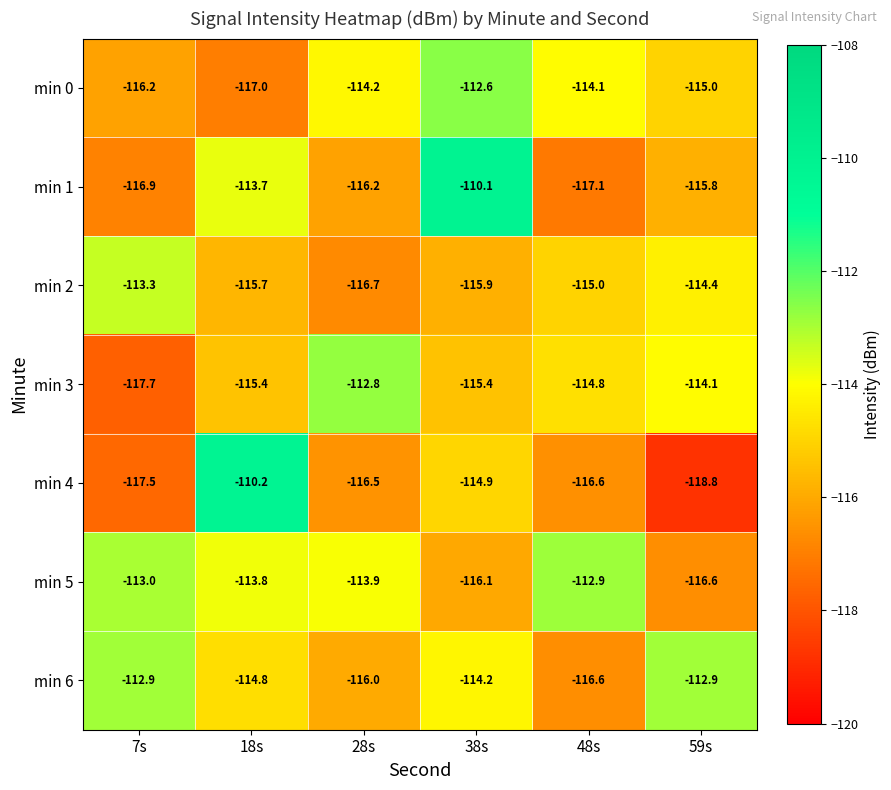

Rank the series at 59s from lowest to highest value.

min 4, min 5, min 1, min 0, min 2, min 3, min 6